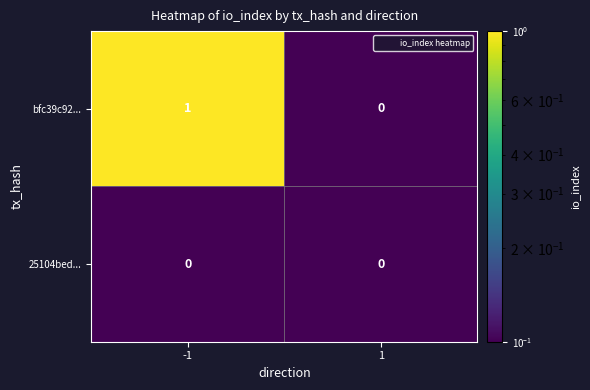

True or false: bfc39c92... has a value of 1 at -1.

True